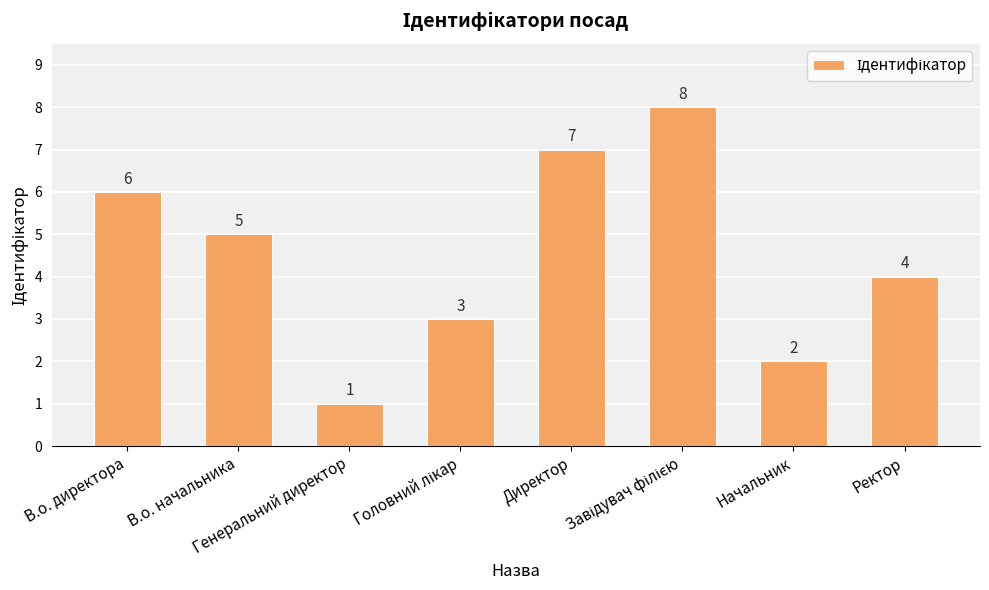

What is the value of the 5th bar from the left?

7